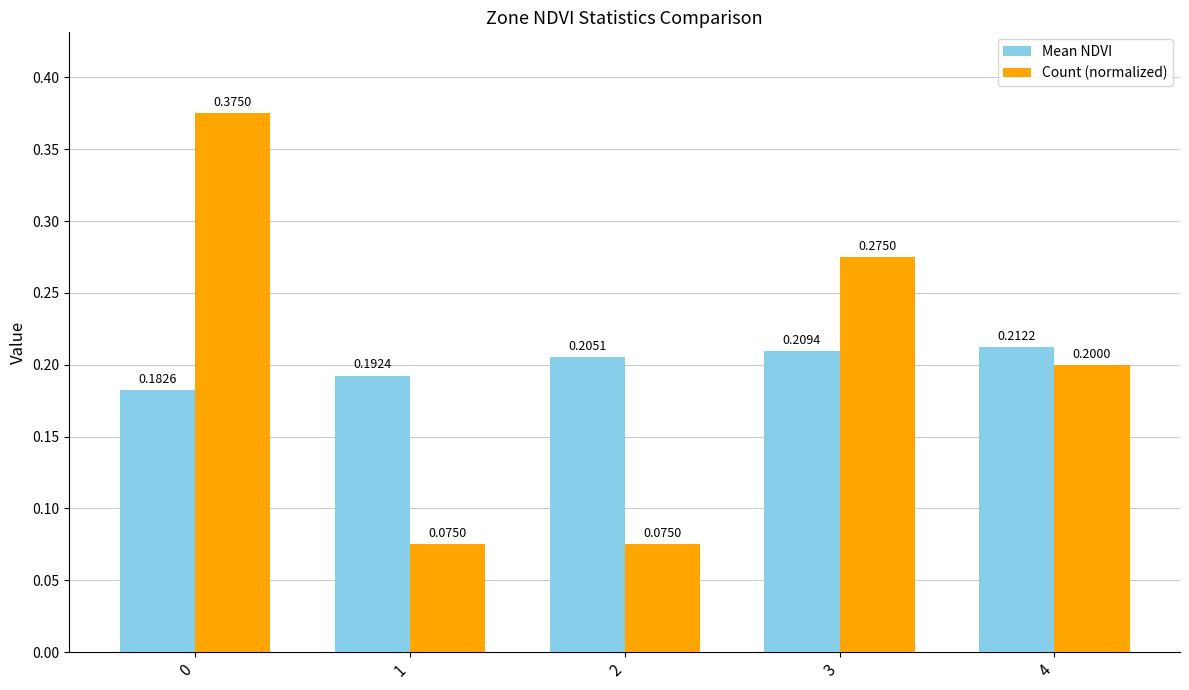

Which series has the largest total across all categories?

Mean NDVI